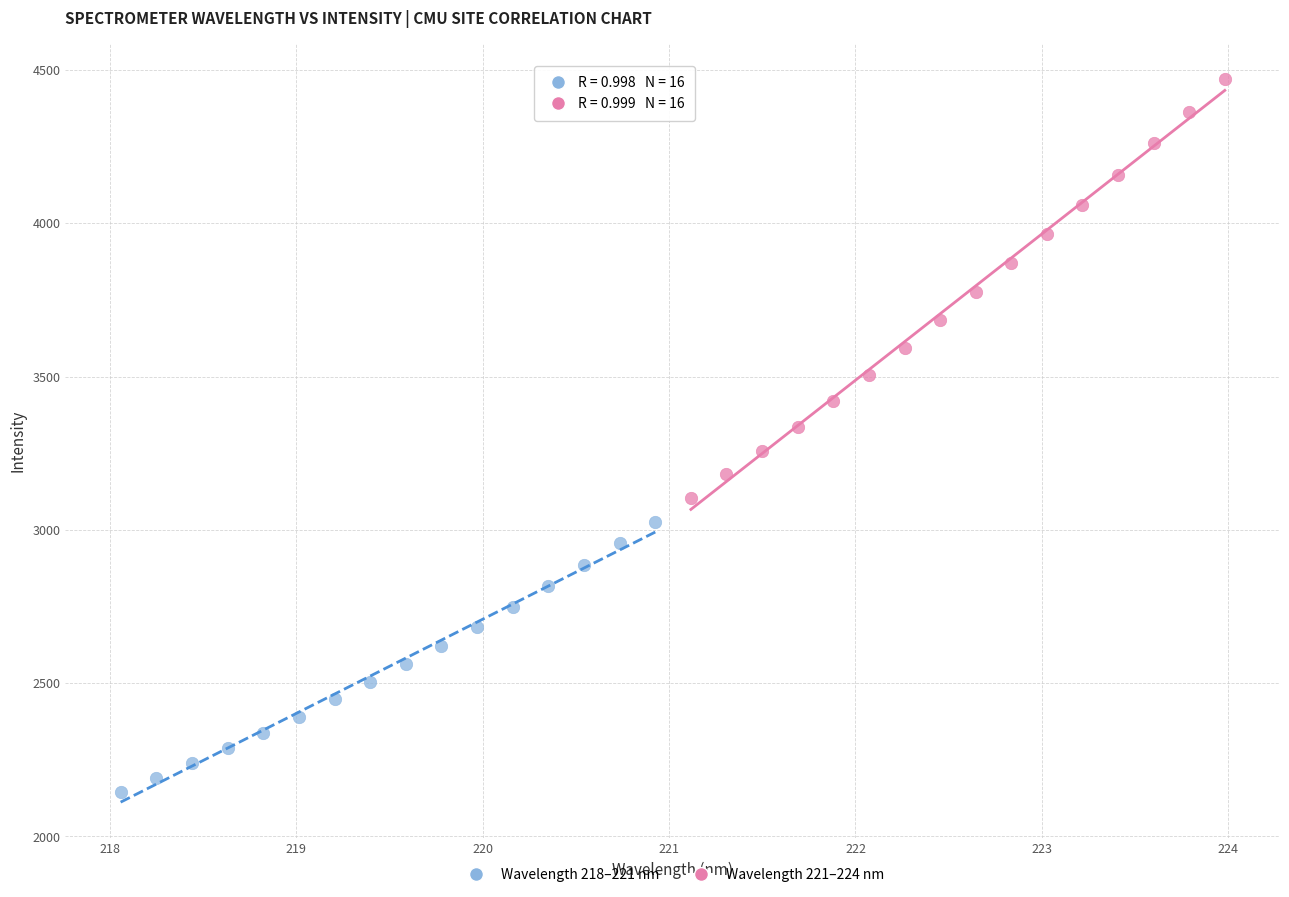

Which series contains the highest Y value?

Wavelength 221–224 nm